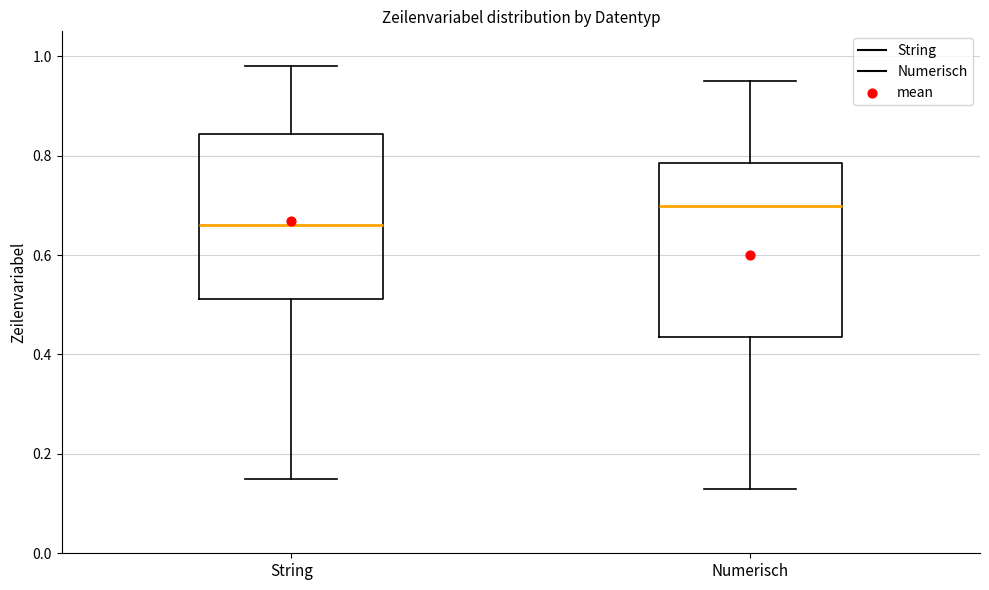

Which box has the highest median line?

Numerisch